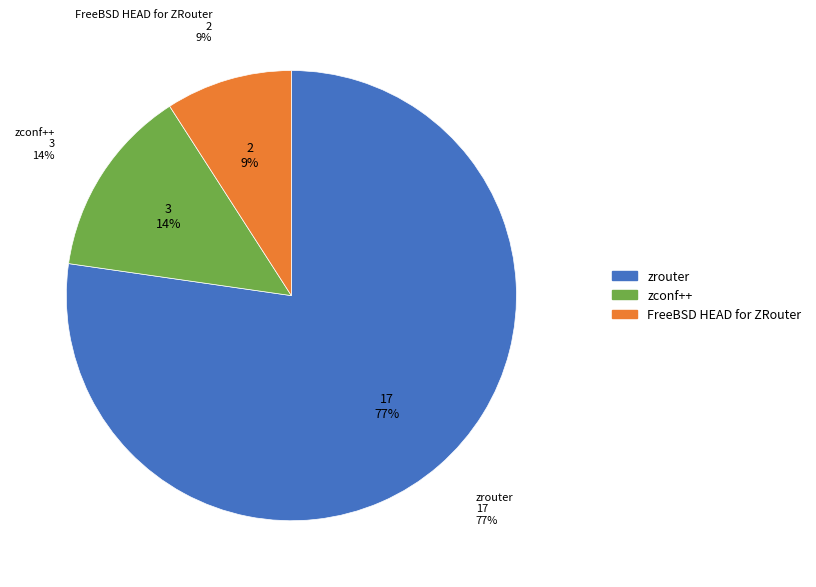

Do FreeBSD HEAD for ZRouter and zconf++ together represent more than half of the pie?

No